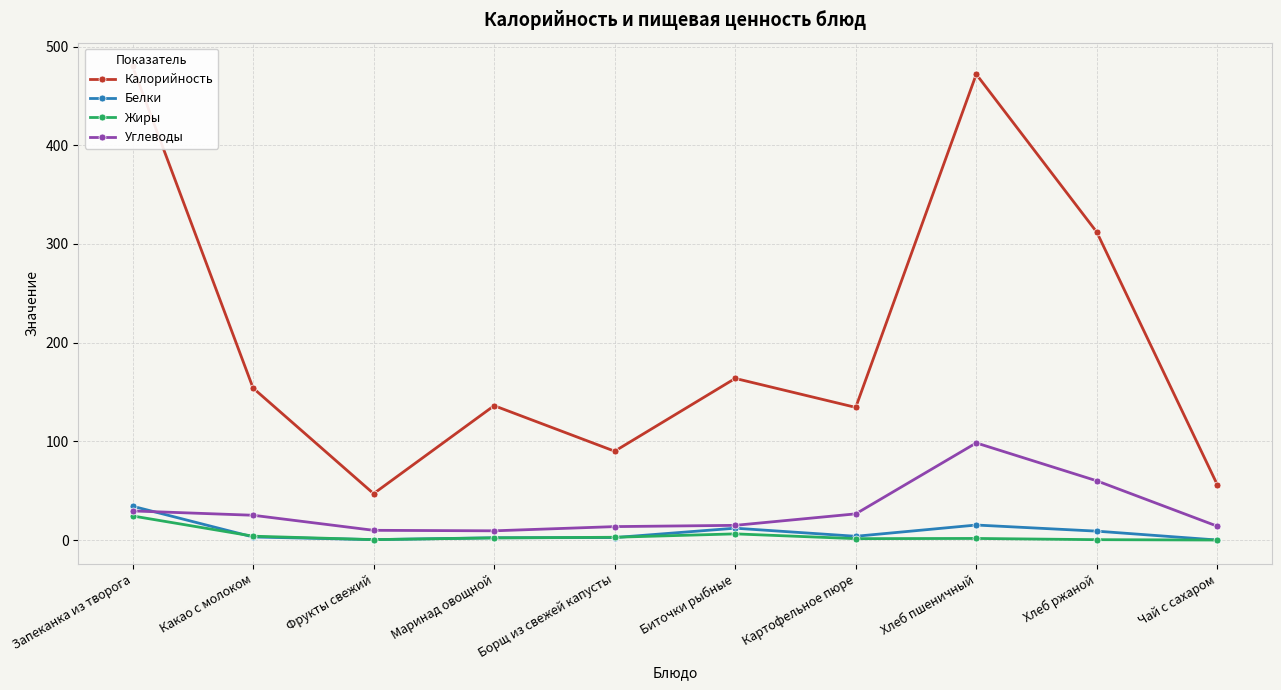

How many data points in Калорийность are less than 154?

5